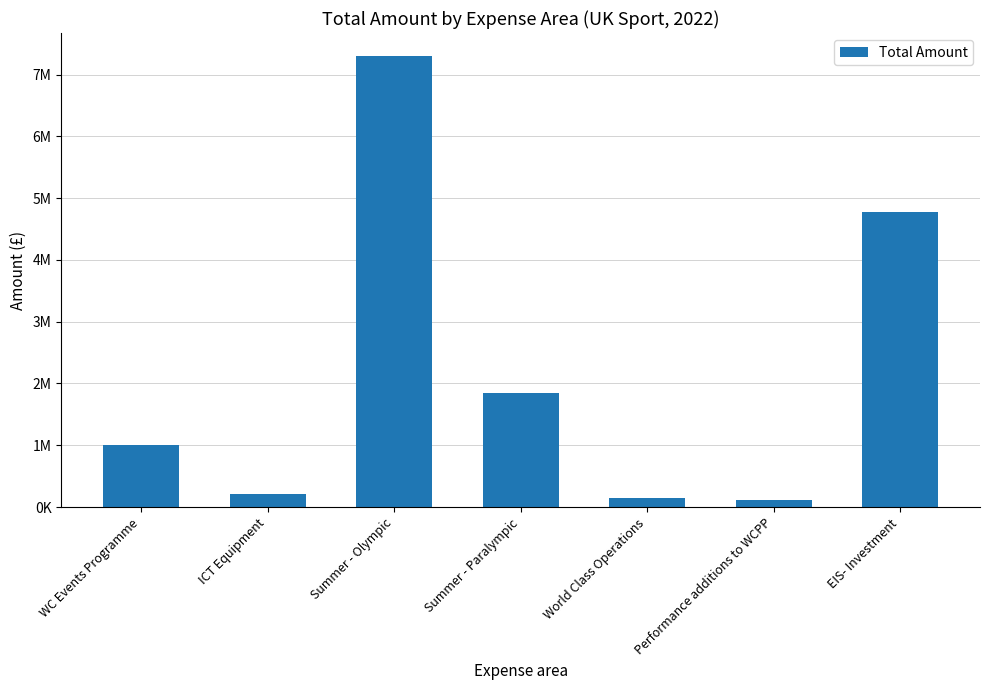

What is the average value?

2201798.5